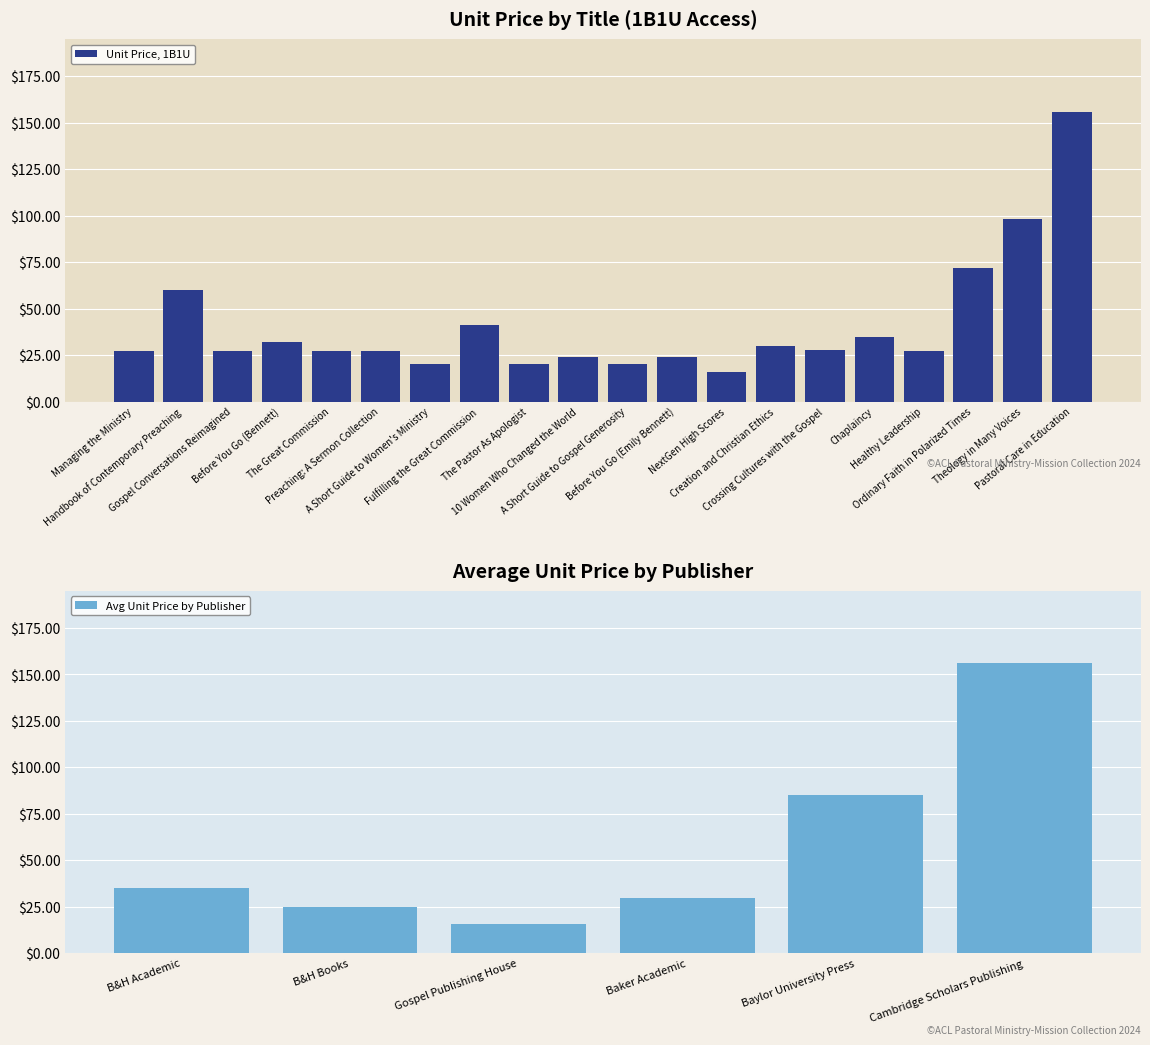

Which category has the lowest value across all series?

NextGen High Scores